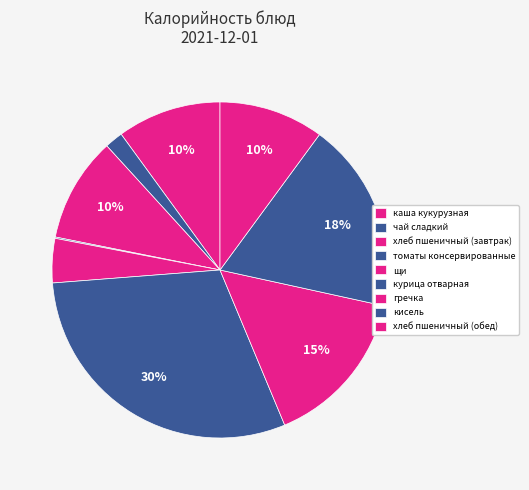

What percentage do хлеб пшеничный (завтрак) and томаты консервированные together represent?

10.2%